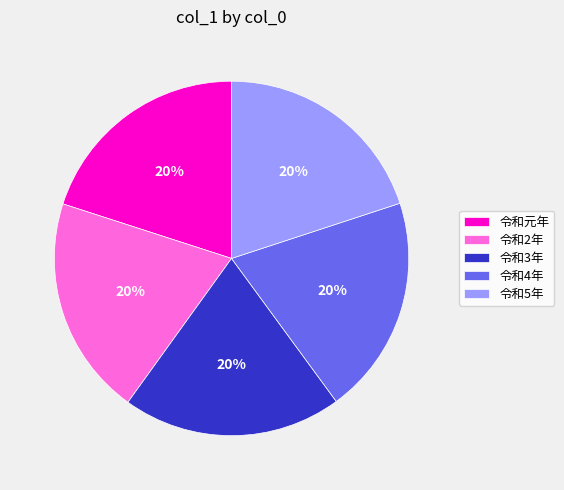

What percentage is the 令和3年 slice, to the nearest percent?

20%